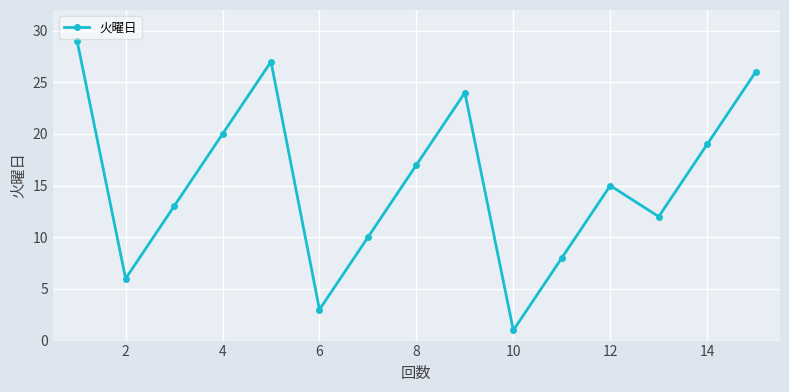

What is the maximum value shown in the chart?

29